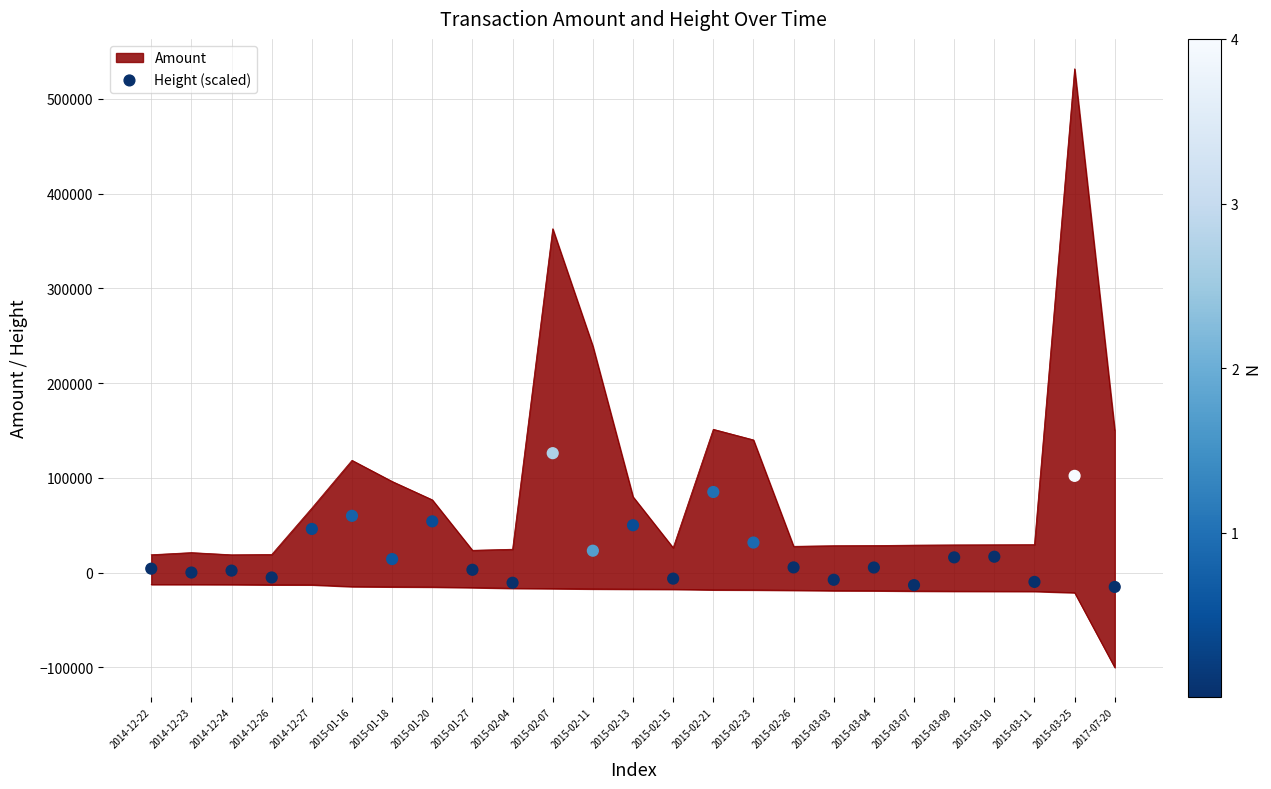

Between 2014-12-23 and 2015-03-11, which is larger?

2014-12-23